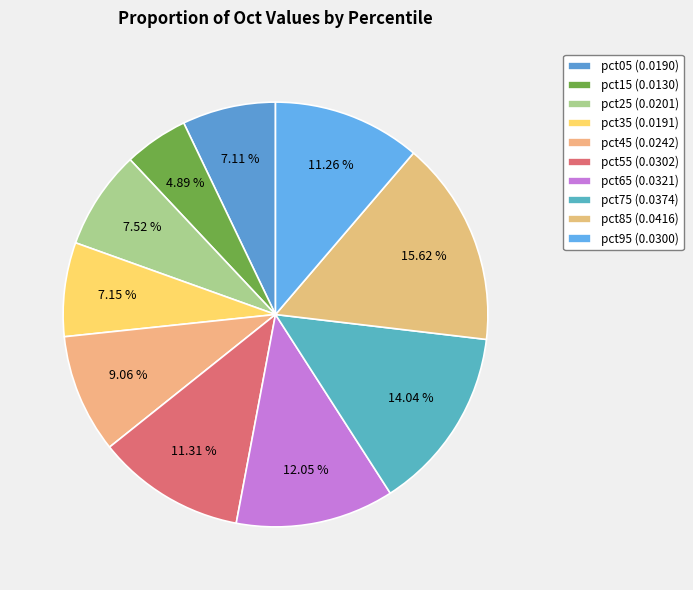

What percentage do pct55 and pct25 together represent?

18.8%